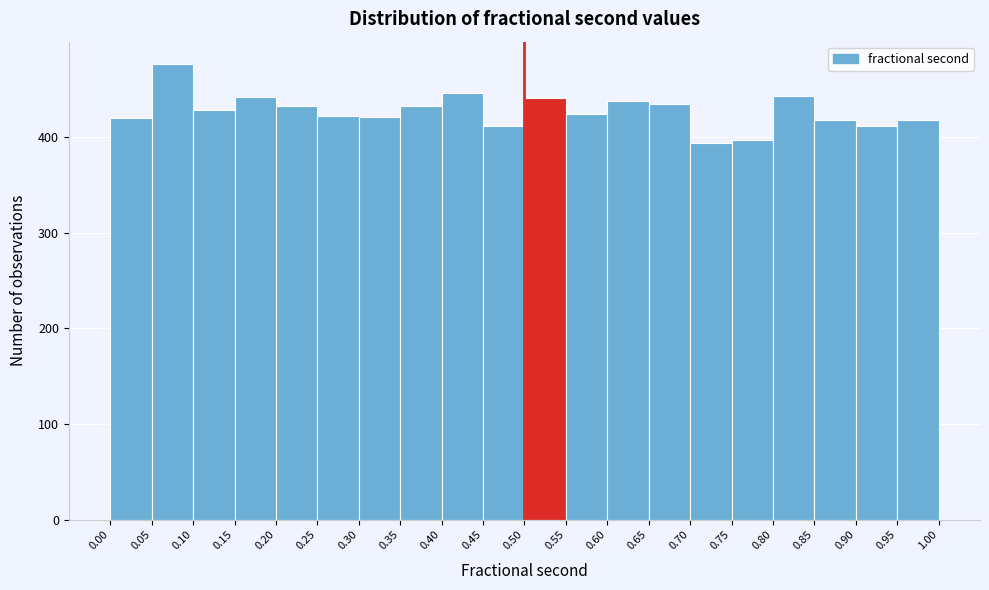

How tall is the bar that spans 0.00 to 0.05 on the x-axis? The values are not printed on the chart, so give them approximately, as read against the axis.

420